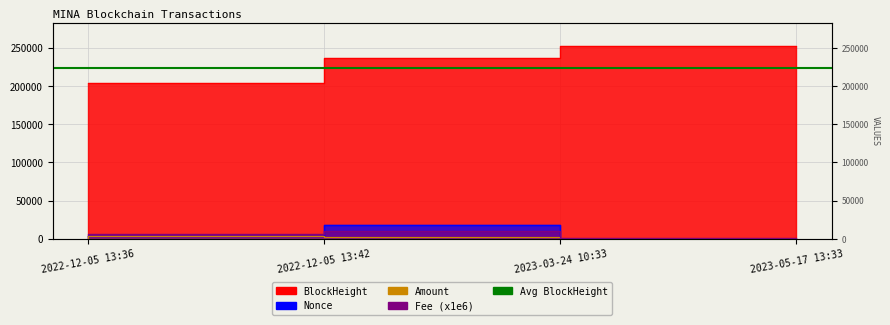

What is the label of the 2nd point from the left?

2022-12-05 13:42